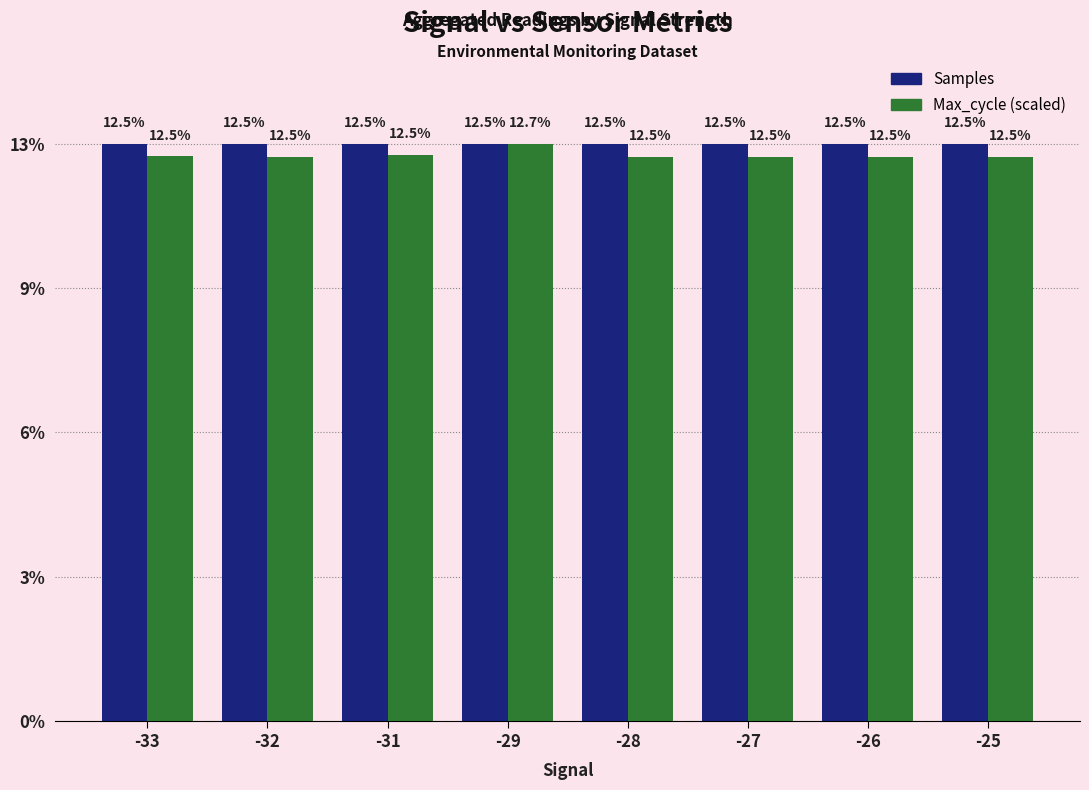

Does the chart contain any negative values?

No